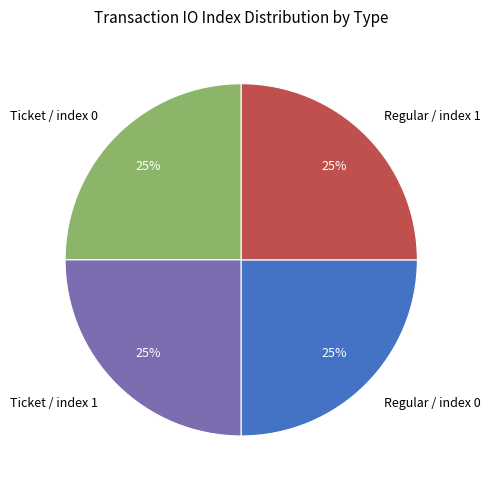

The Regular / index 1 slice represents 41% of the pie. True or false?

False